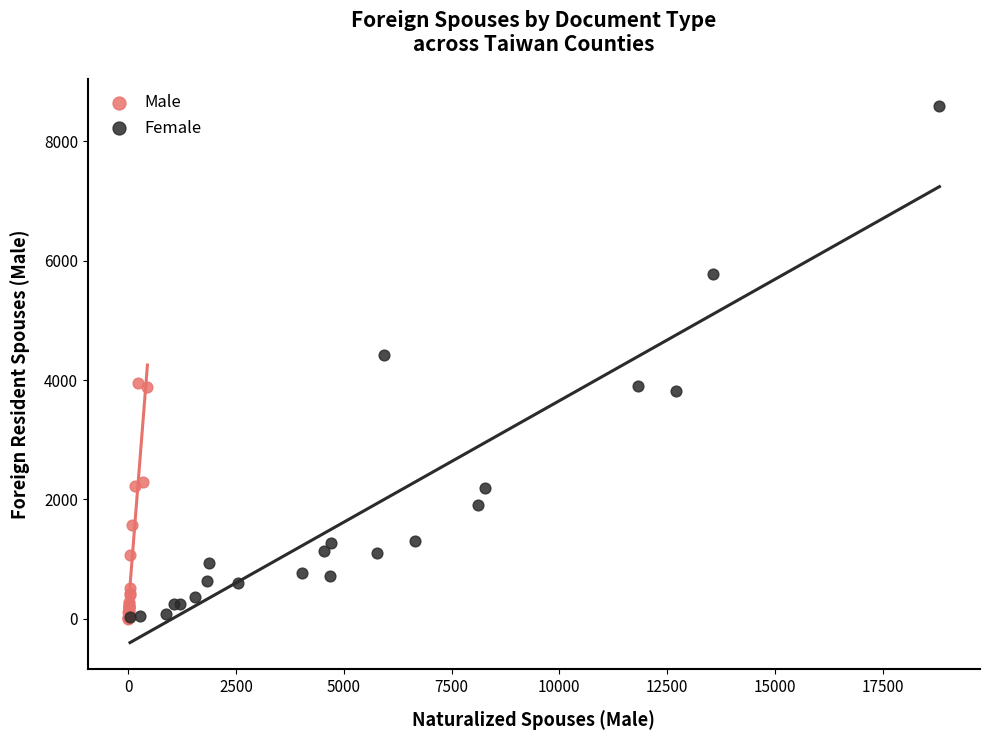

Which series has the largest Y range (max minus min)?

Female